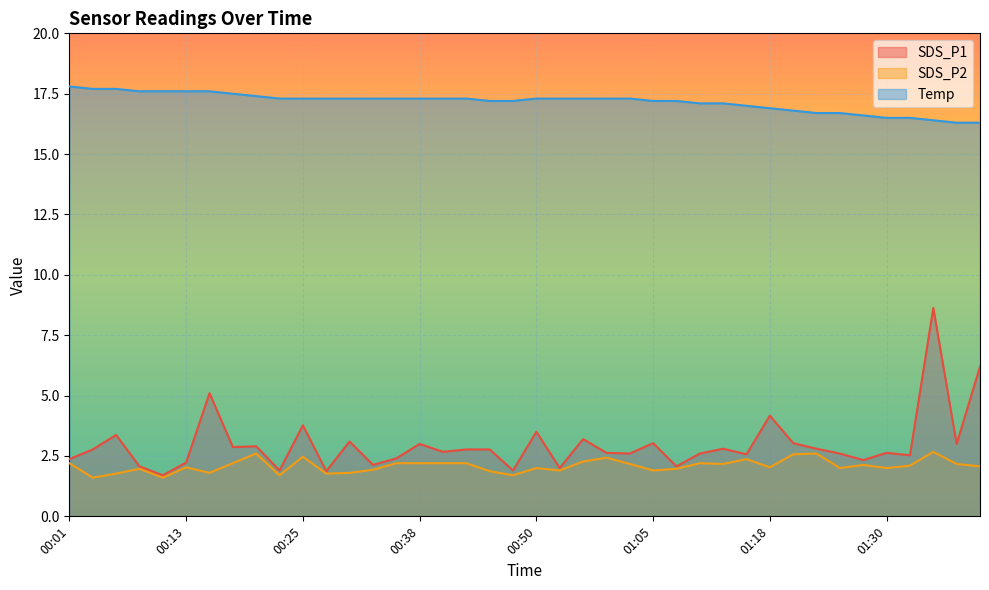

Read the Temp value at 00:35.

17.3